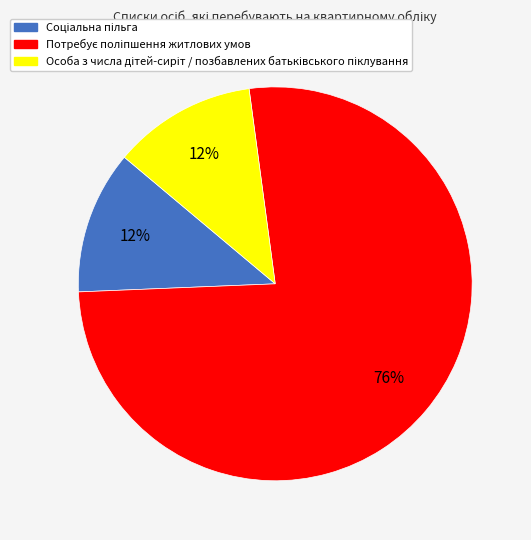

Is there a majority slice in this chart?

Yes